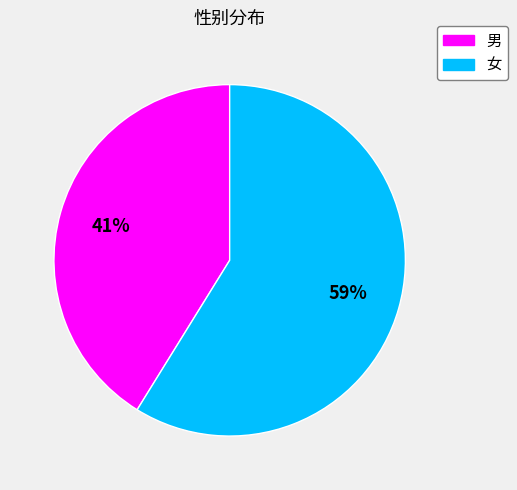

To the nearest percent, what percentage of the pie is 男?

41%